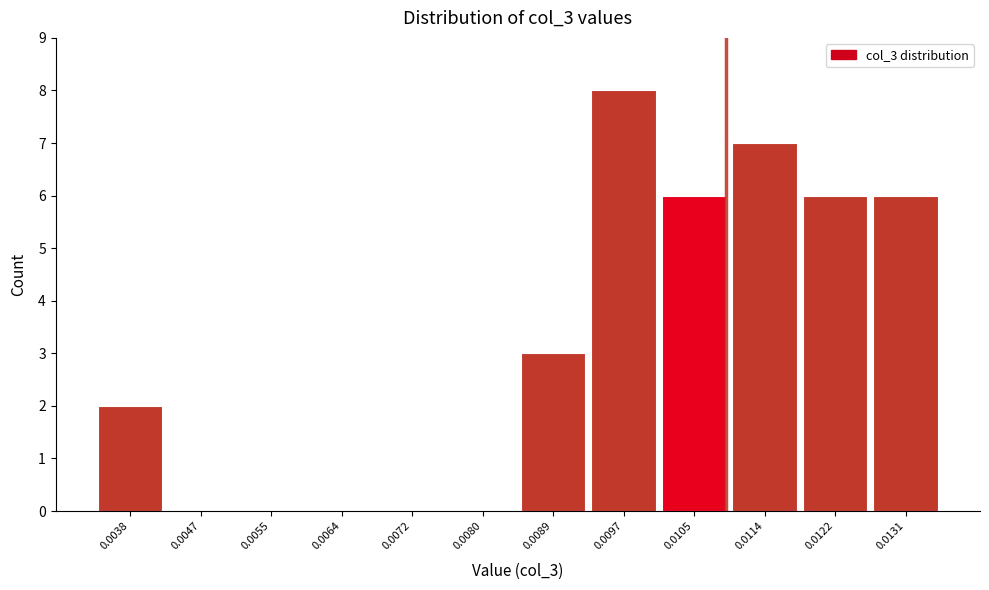

Reading left to right, list all the values displayed in this chart.

0.0038=2	0.0047=0	0.0055=0	0.0064=0	0.0072=0	0.0080=0	0.0089=3	0.0097=8	0.0105=6	0.0114=7	0.0122=6	0.0131=6